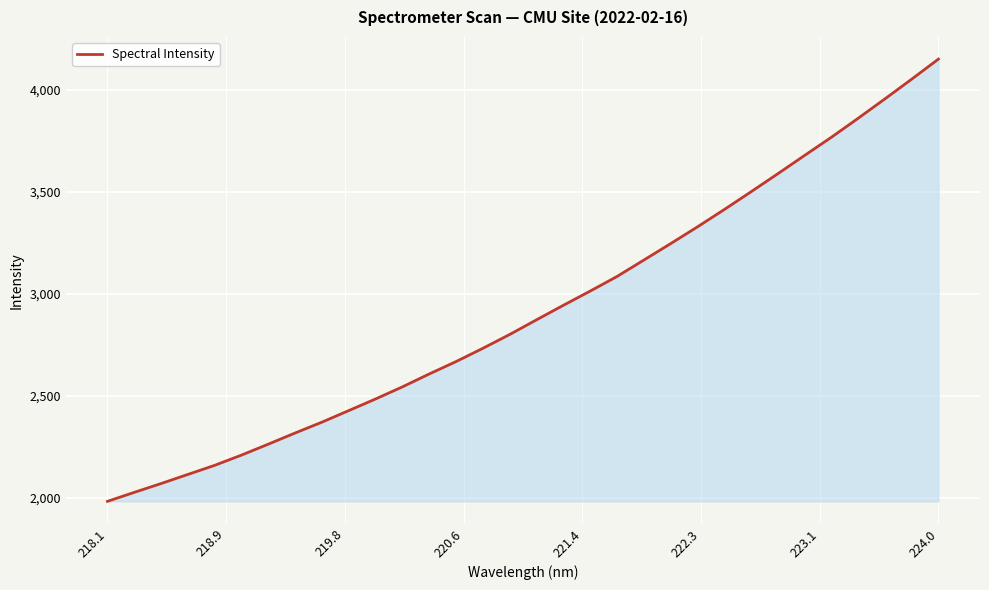

What is the minimum value shown in the chart?

1982.0